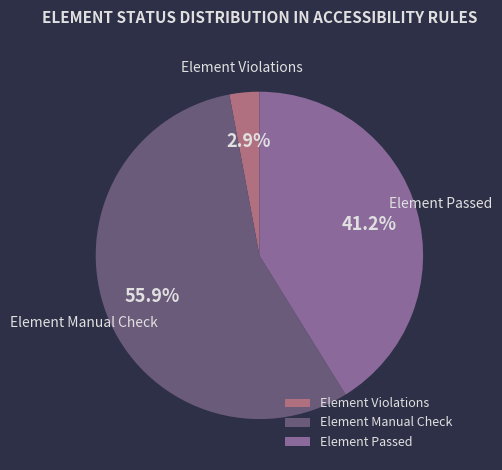

Approximately how many times larger is the value at Element Passed compared to Element Manual Check?

0.7